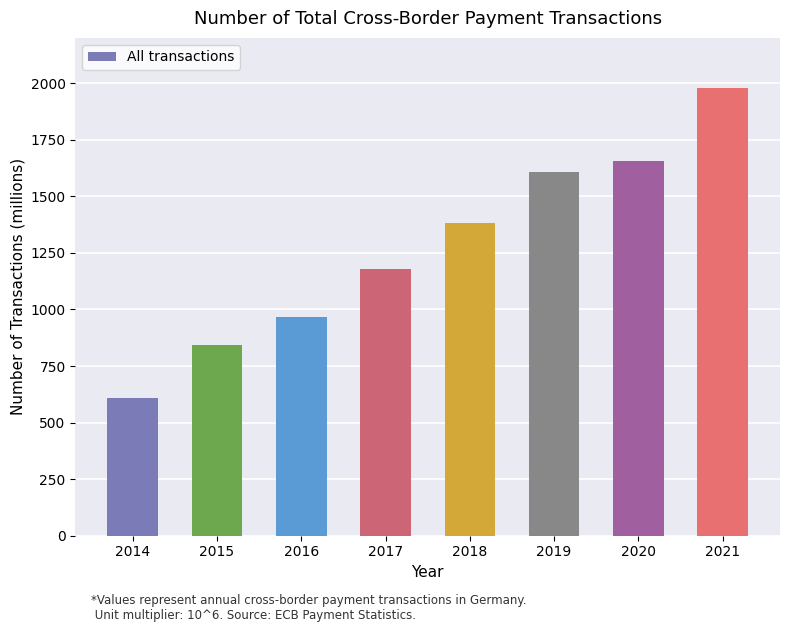

What is the greatest value displayed?

1977.5